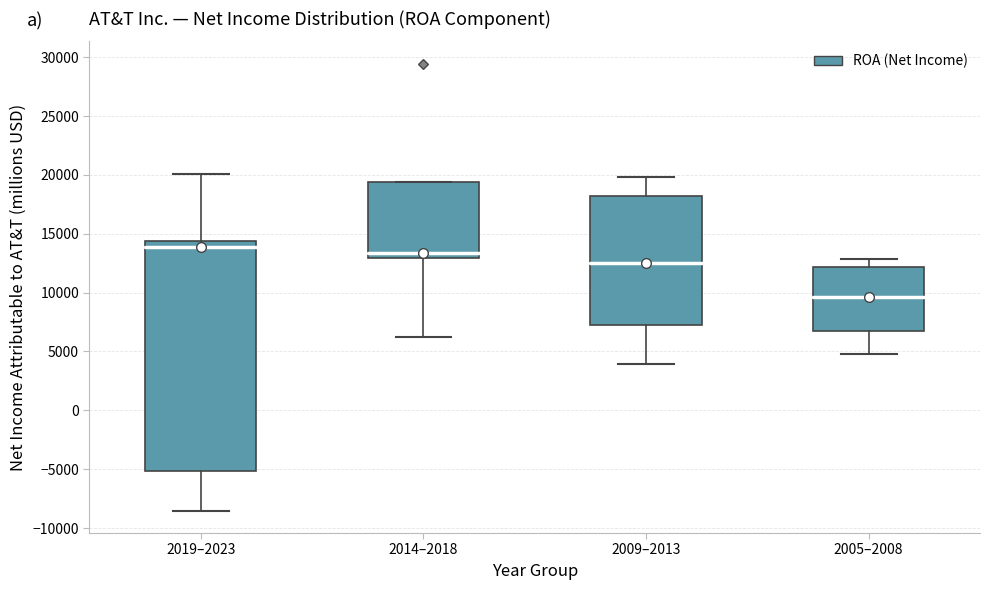

Reading left to right, read every box against the y-axis: the position of its median line, the range the box covers, and the ends of its whiskers. The values are not printed on the chart, so give them approximately, as read against the axis.

2019–2023: median 14000, box -5000 to 14500, whiskers -8500 to 20000
2014–2018: median 13500, box 13000 to 19500, whiskers 6000 to 19500
2009–2013: median 12500, box 7500 to 18000, whiskers 4000 to 20000
2005–2008: median 9500, box 6500 to 12000, whiskers 5000 to 13000